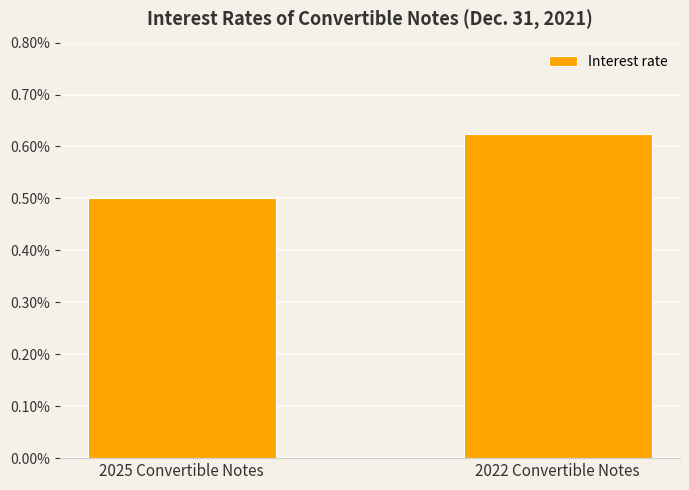

What is the label of the 1st bar from the right?

2022 Convertible Notes